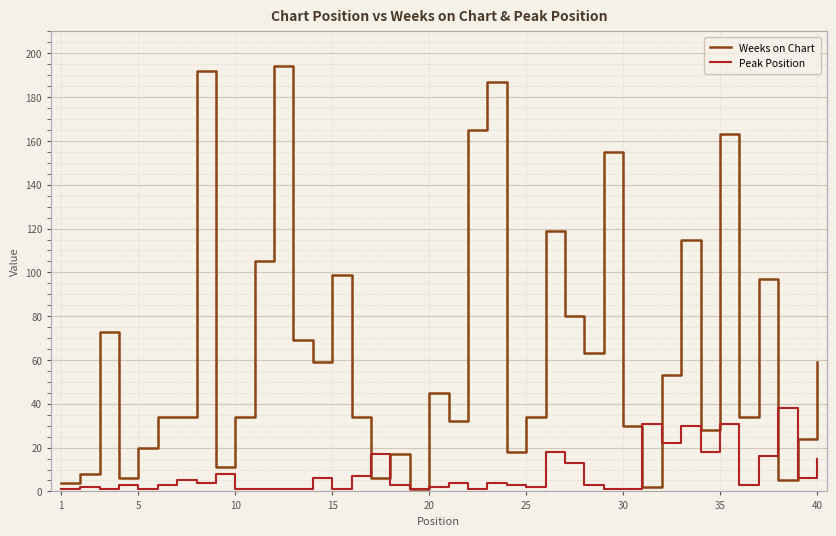

What is the maximum value for Peak Position?

38